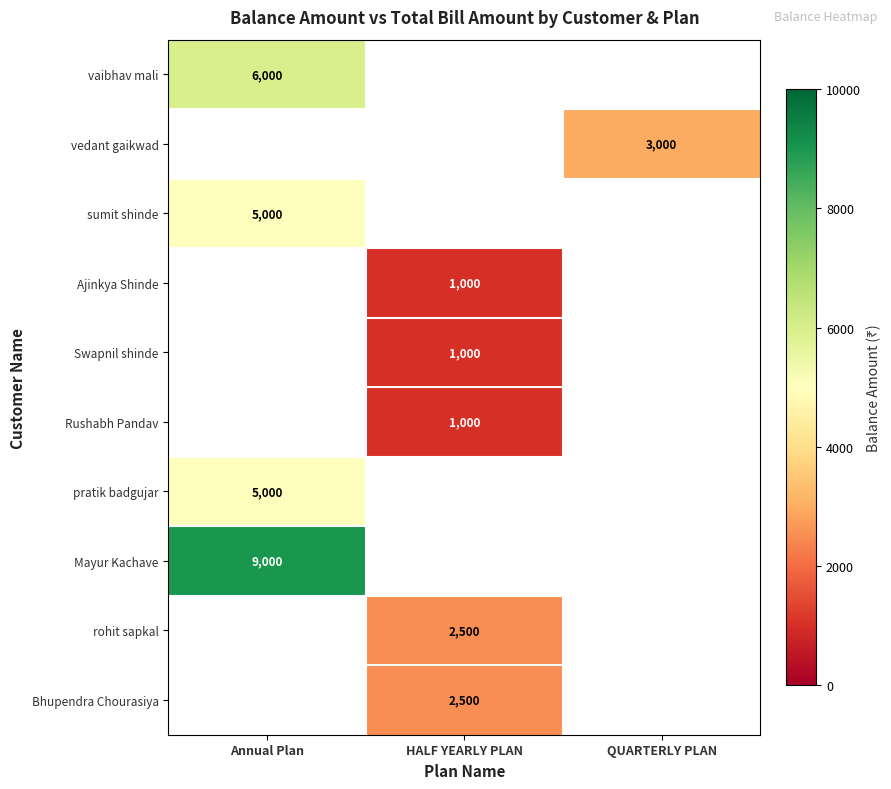

The value of Rushabh Pandav at HALF YEARLY PLAN is 1656. True or false?

False